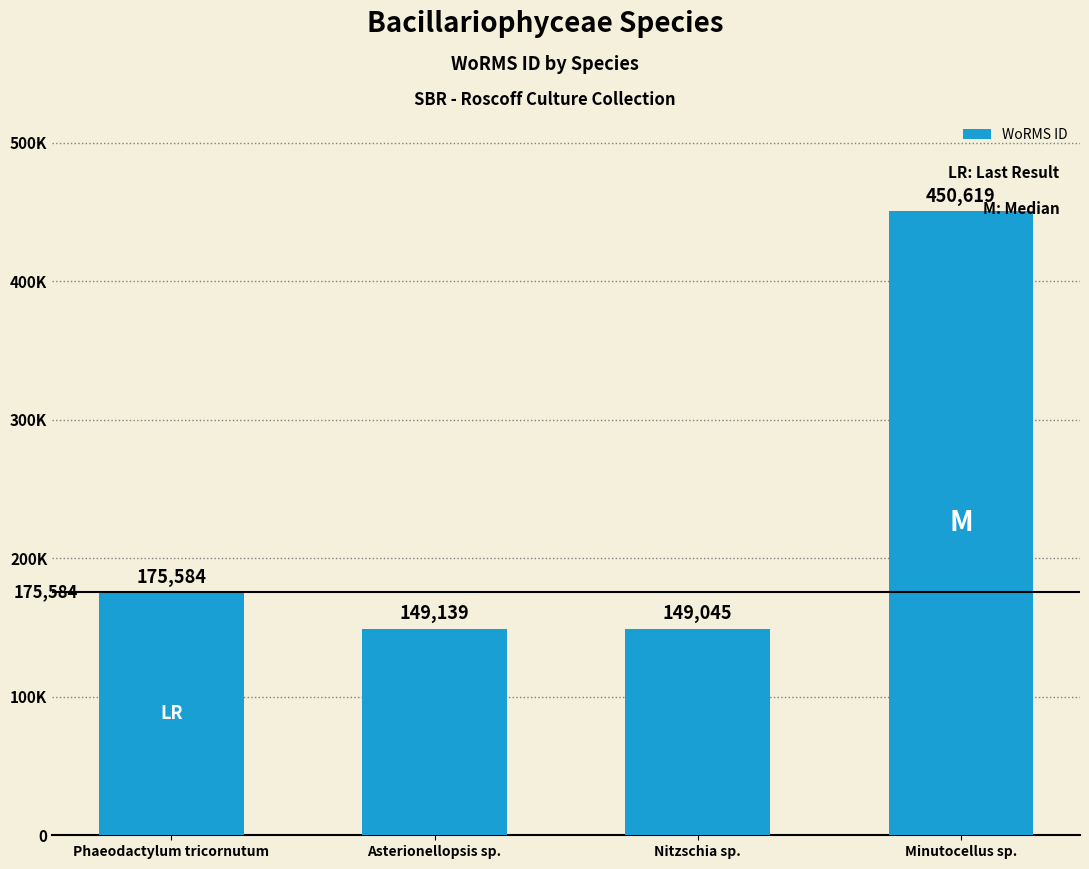

Are the bars horizontal?

No